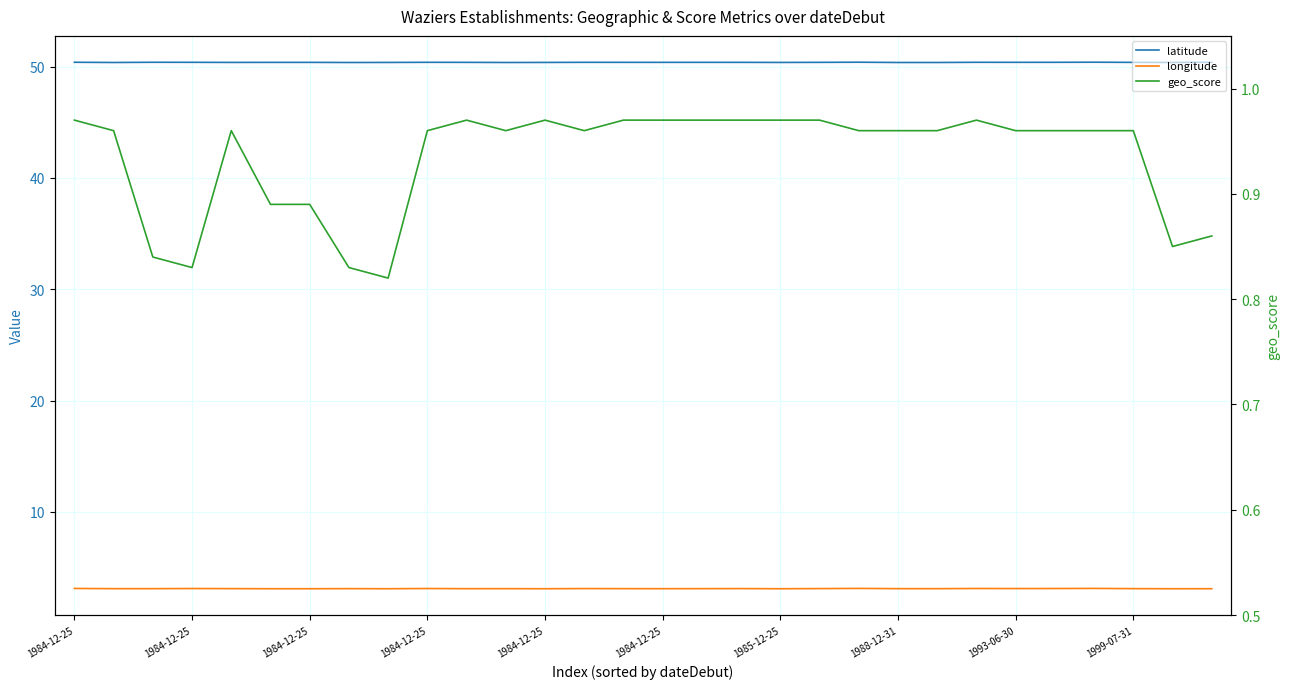

Which series has the largest range (max minus min)?

geo_score